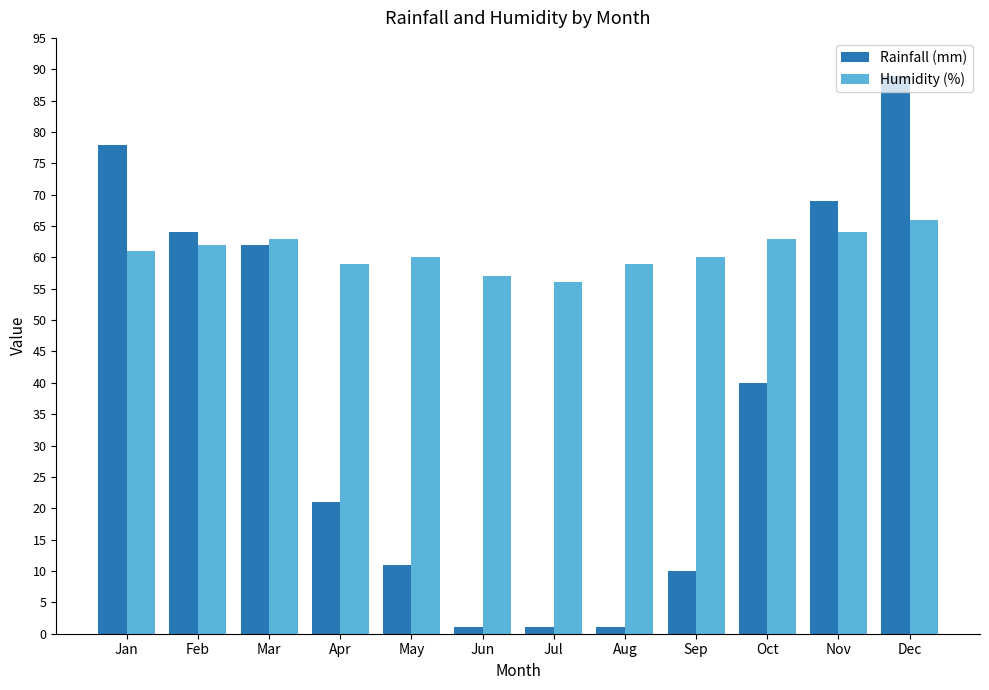

At which label is Humidity (%) closest to 61?

Jan